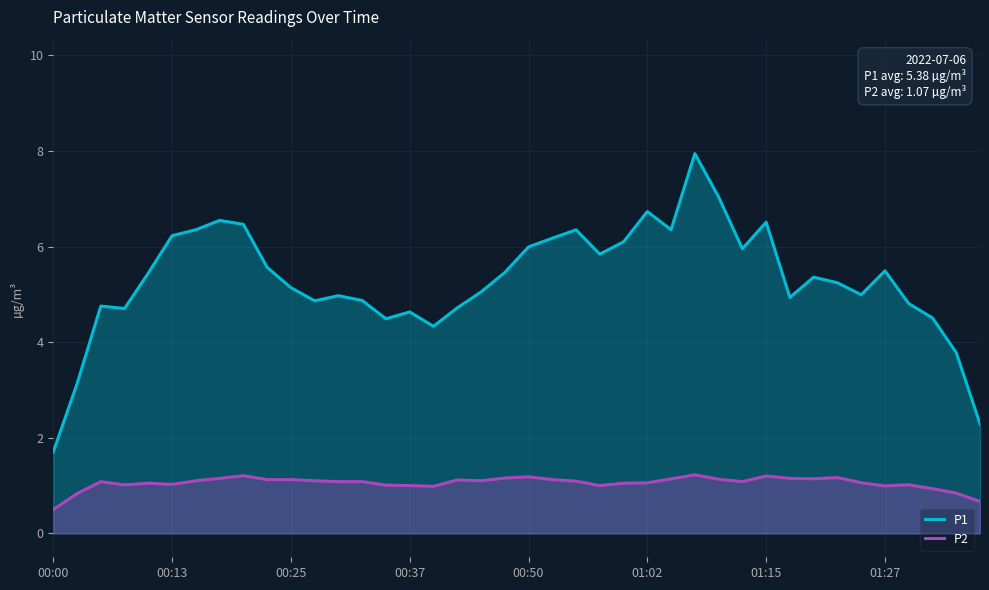

How many lines are shown in the chart?

2